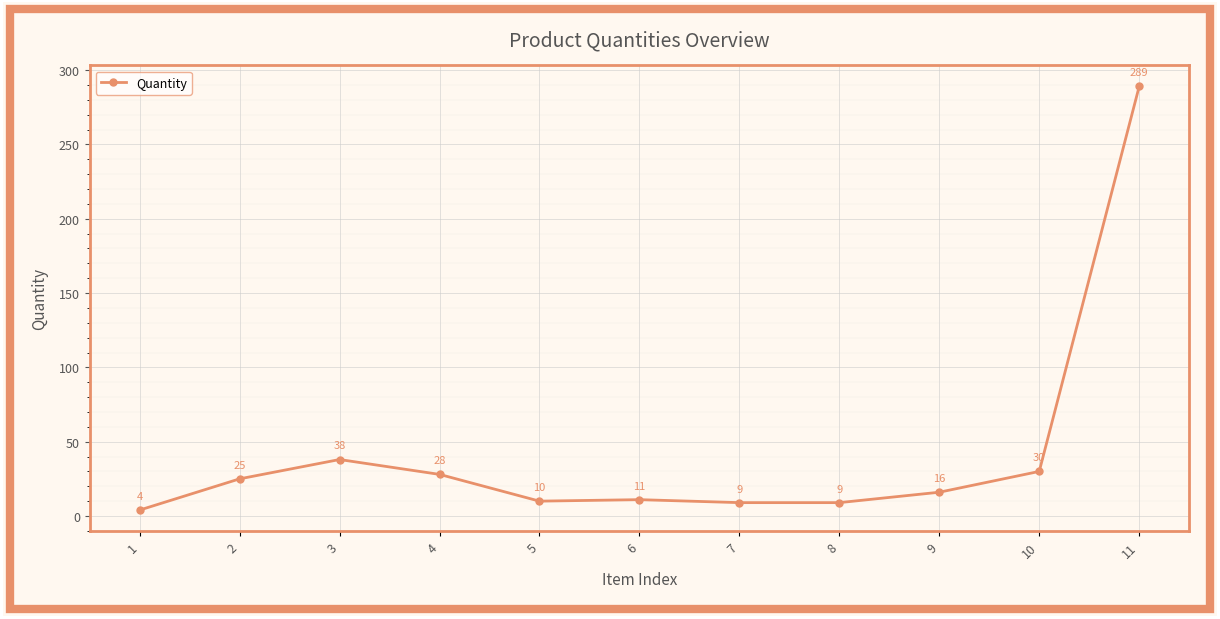

What is the value of the 10th point from the left?

30